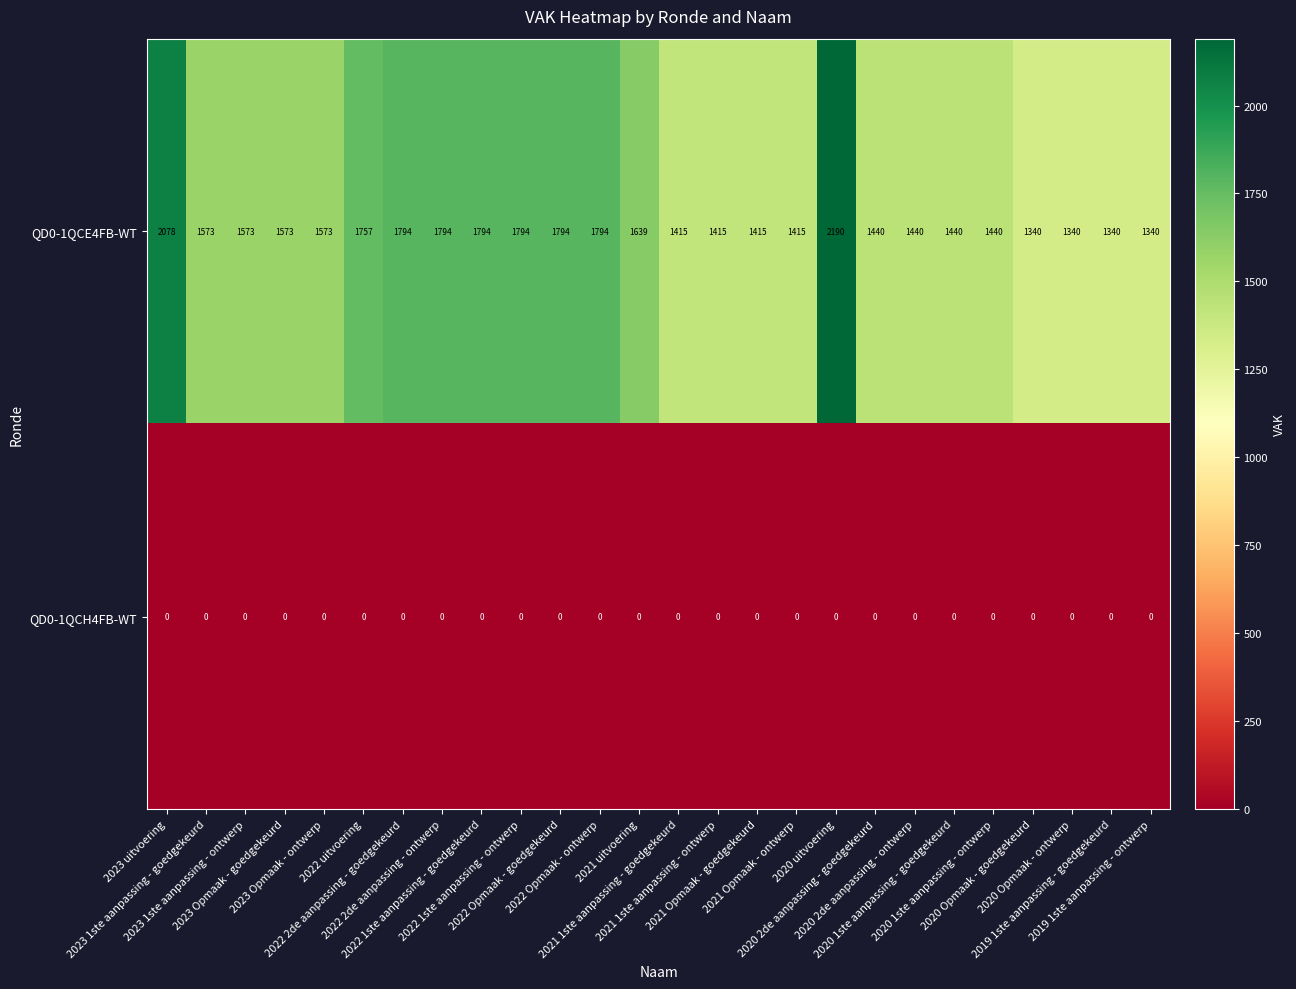

Rank the series by their maximum value, from lowest to highest.

QD0-1QCH4FB-WT, QD0-1QCE4FB-WT